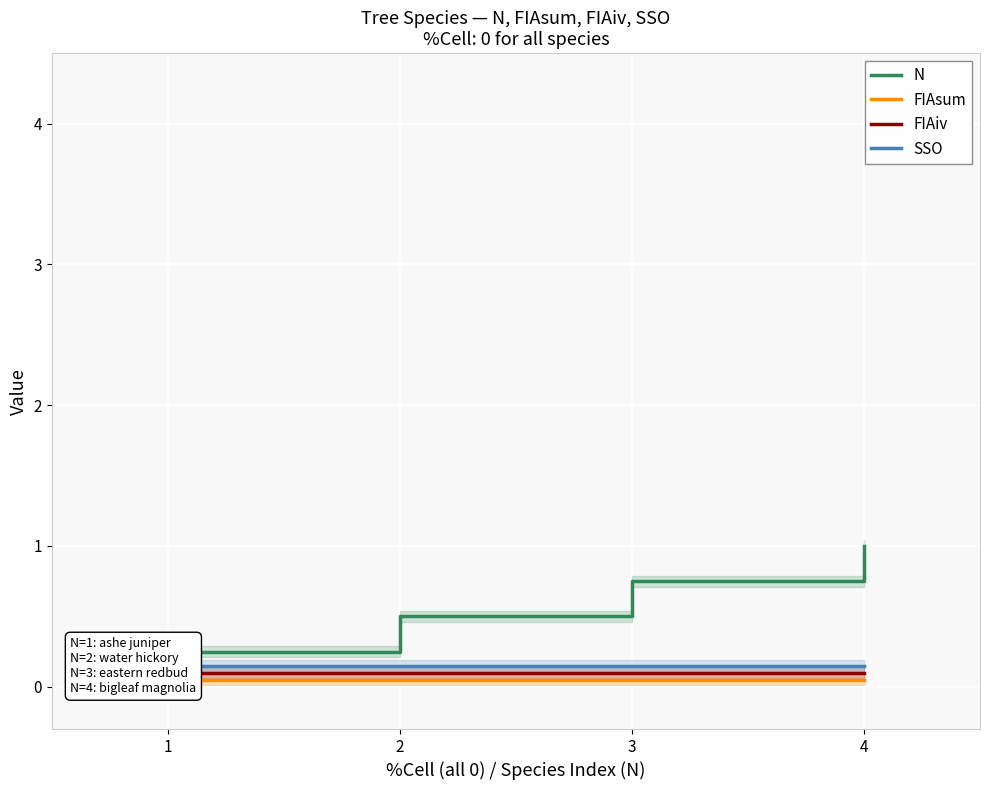

Is this an area chart (filled region under the line)?

No